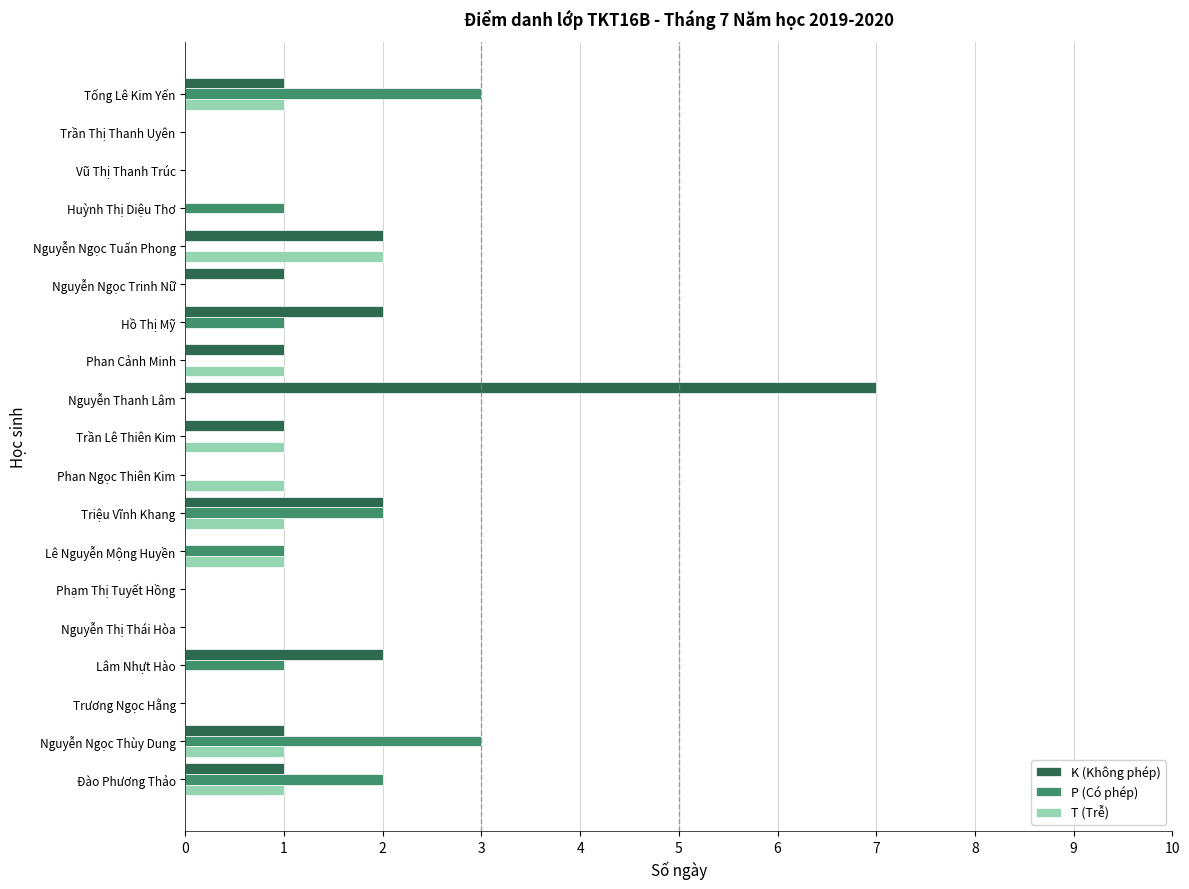

What is the total value across all series at Nguyễn Ngọc Thùy Dung?

5